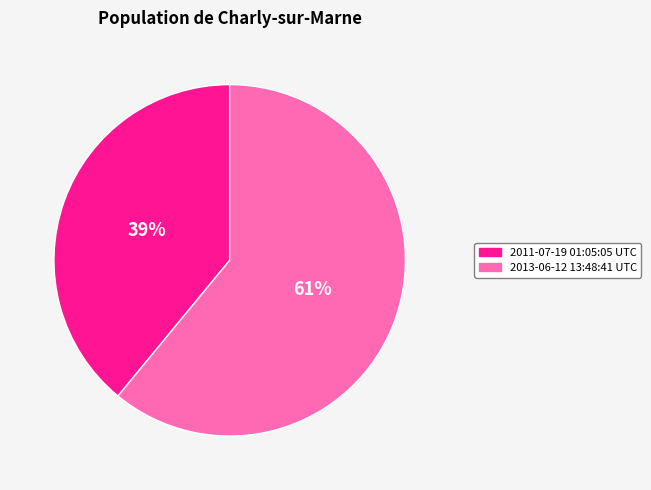

To the nearest percent, what is the difference between the largest and smallest slice percentages?

22%